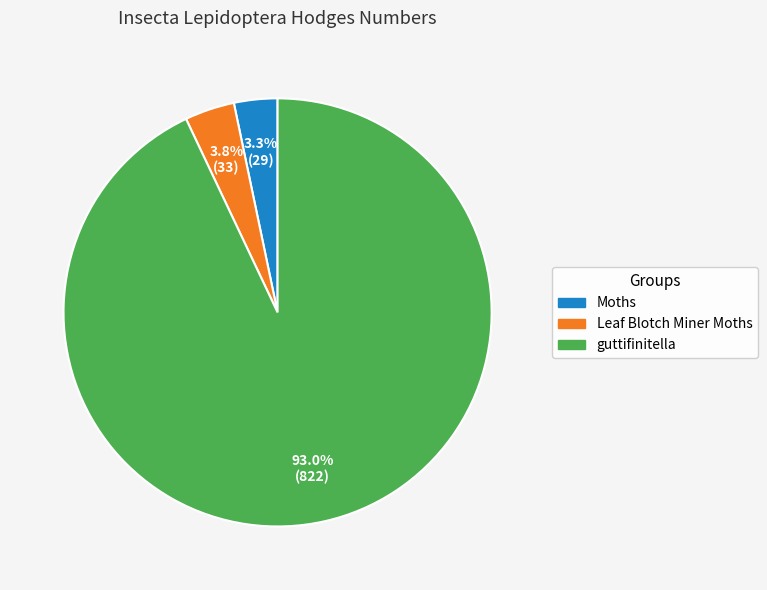

To the nearest percent, what is the difference between the Leaf Blotch Miner Moths and guttifinitella slice percentages?

89%